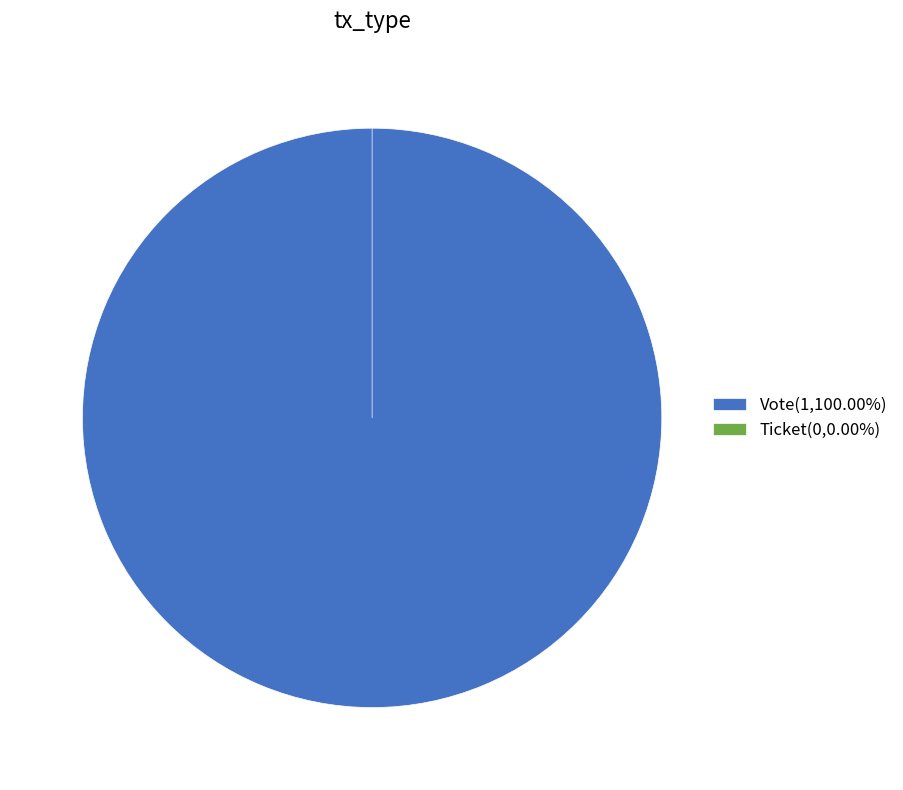

True or false: Vote accounts for 100% of the total.

True